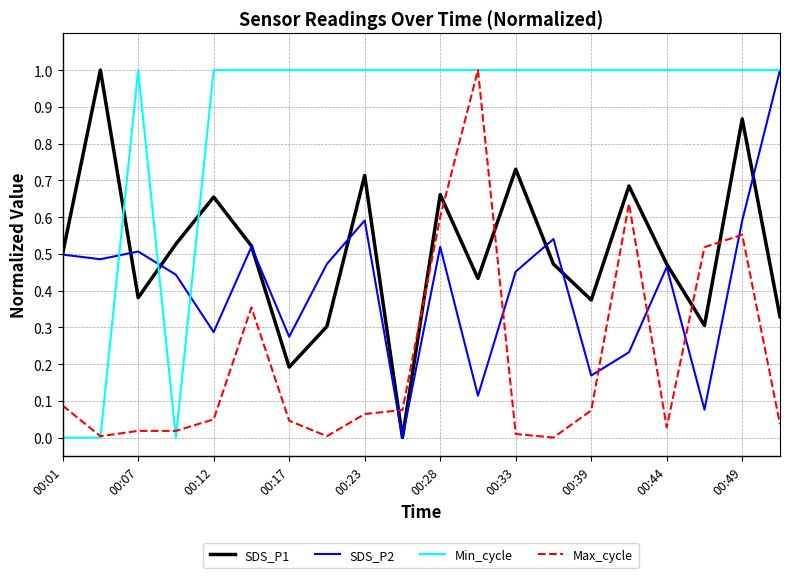

What is the difference between the maximum and minimum values in the SDS_P2 series?

1.0